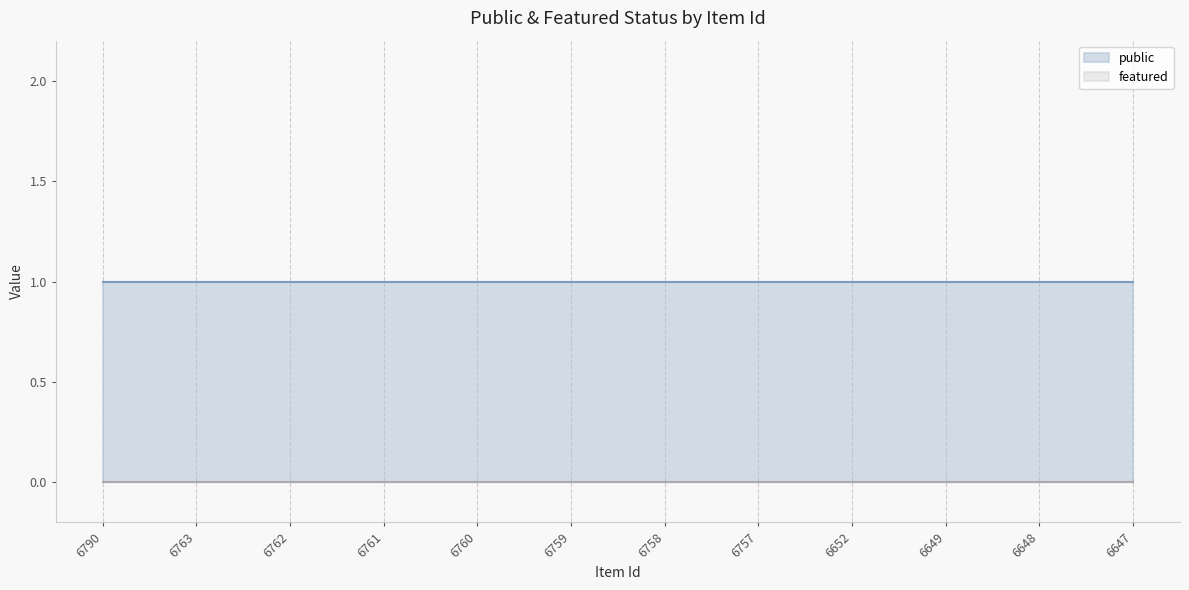

Reading left to right, extract all data points from this chart.

public: 6790=1	6763=1	6762=1	6761=1	6760=1	6759=1	6758=1	6757=1	6652=1	6649=1	6648=1	6647=1
featured: 6790=0	6763=0	6762=0	6761=0	6760=0	6759=0	6758=0	6757=0	6652=0	6649=0	6648=0	6647=0